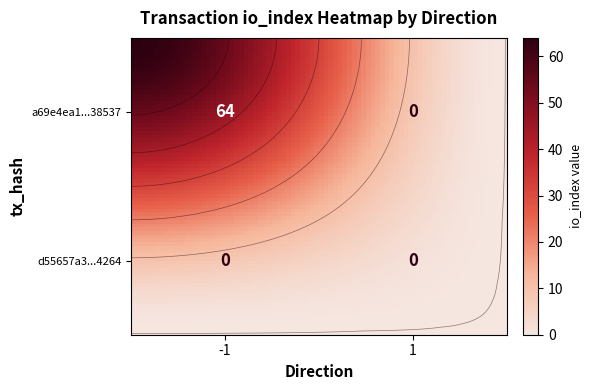

What is the difference between the maximum and minimum values in the a69e4ea1efbe313a17732dbda64e7bd7ea38537 series?

64